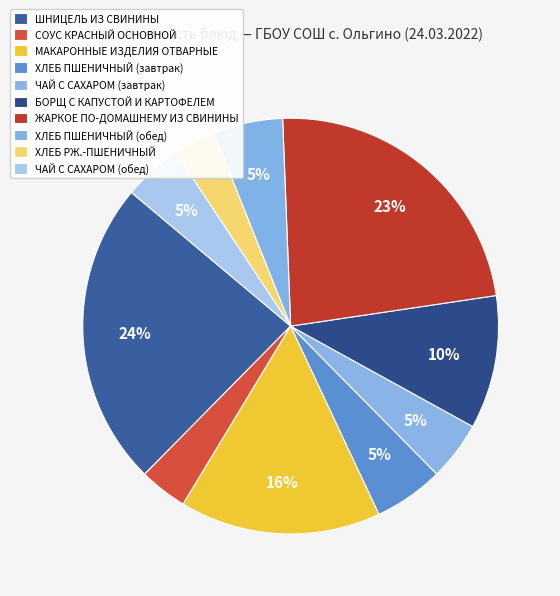

How many slices are in this pie chart?

10